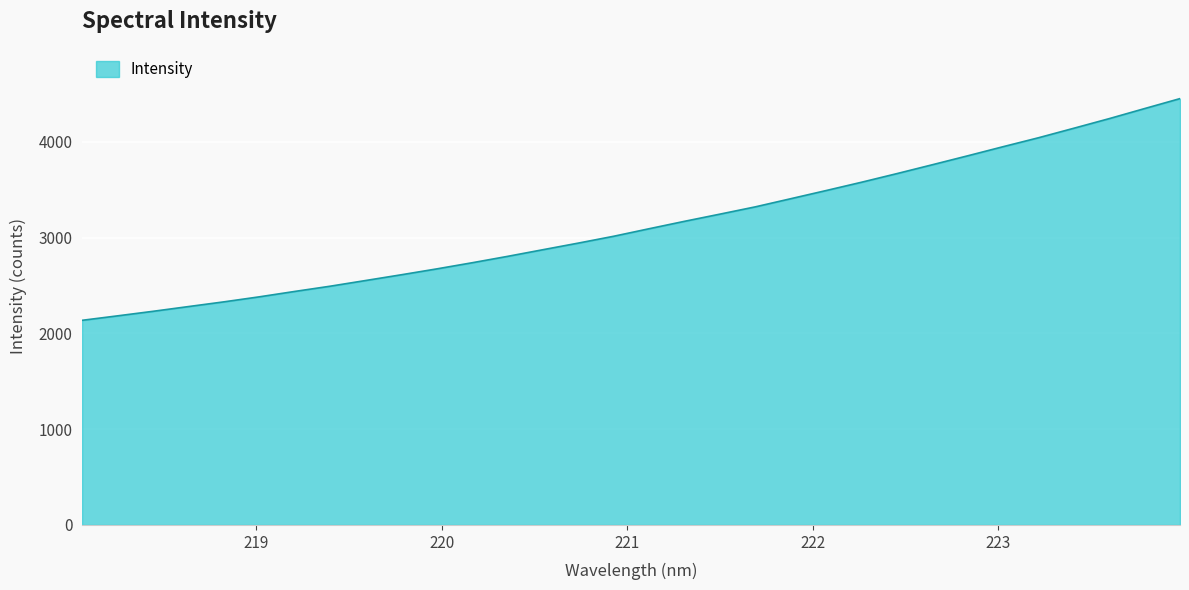

What is the average value?

3138.6